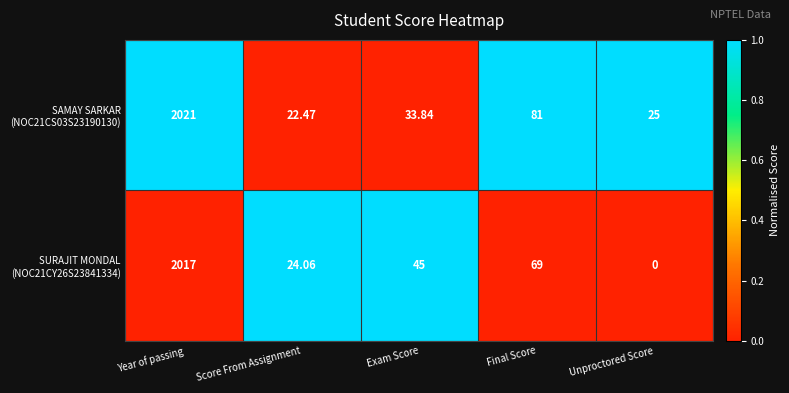

At which category is the sum across all series the highest?

Year of passing